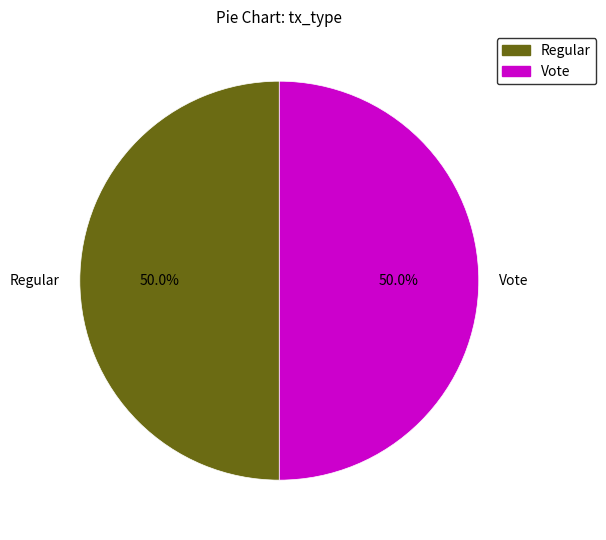

Approximately how many times larger is the value at Vote compared to Regular?

1.0